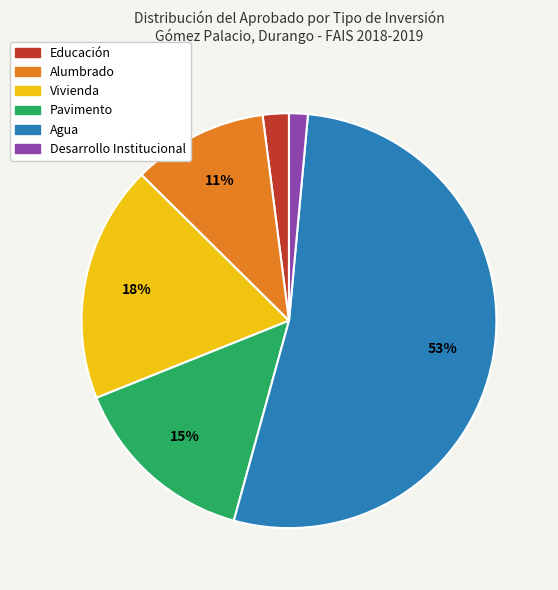

To the nearest percent, what is the average slice percentage?

17%